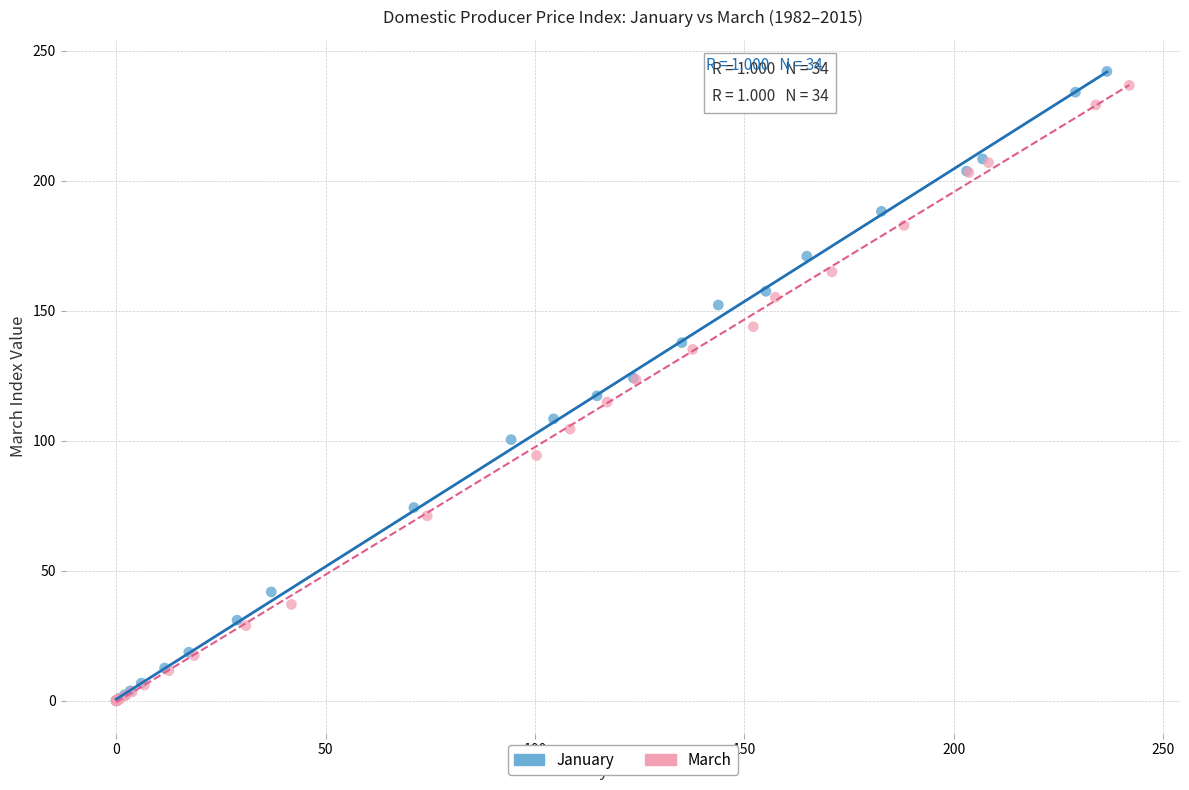

What are all the series names shown in the legend?

January, March